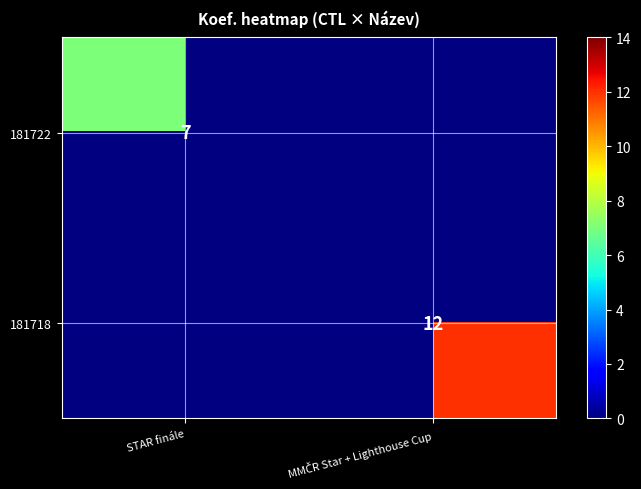

How many distinct data groups are displayed?

2